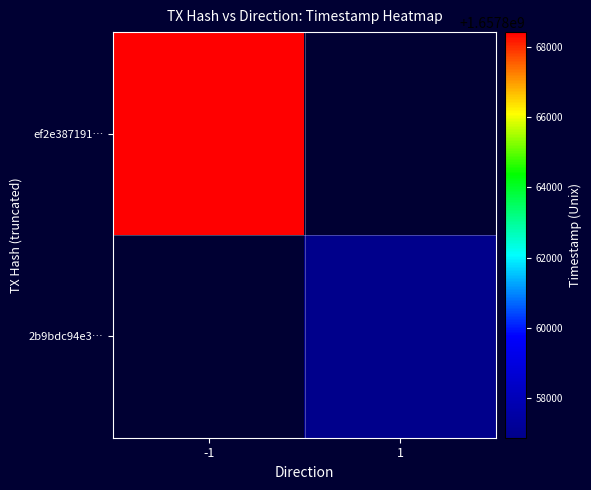

Where is ef2e387191… nearest to the value 1657868427?

-1